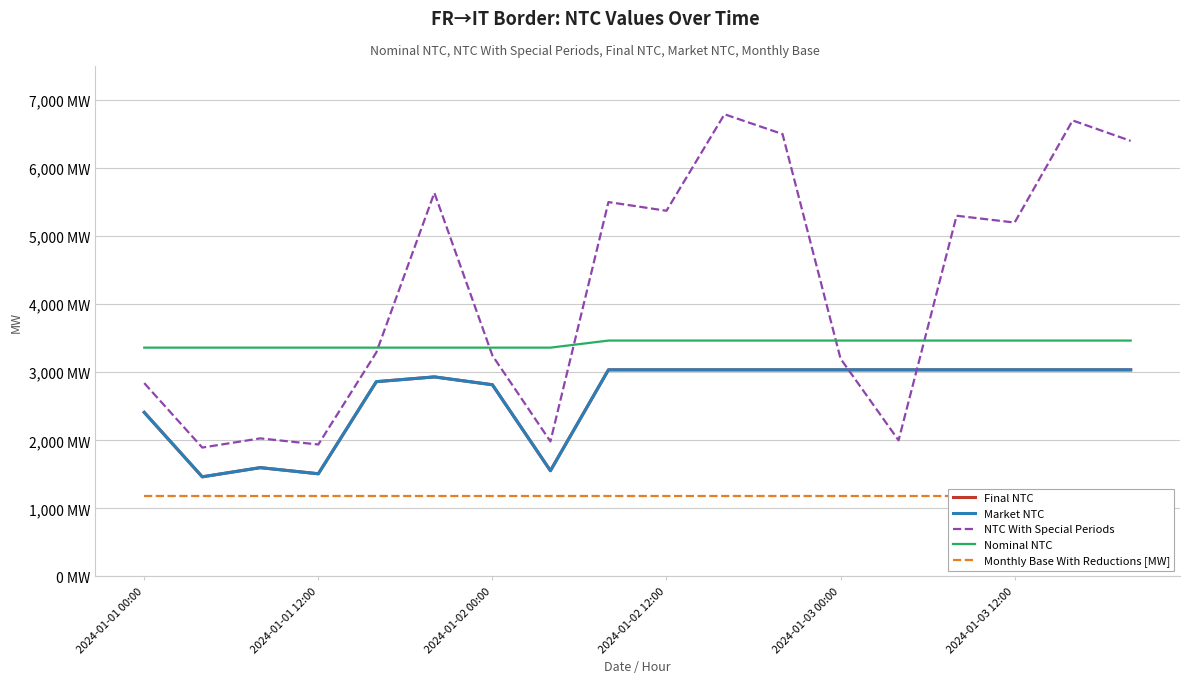

Is it true that Market NTC equals 4468 at 14?

False